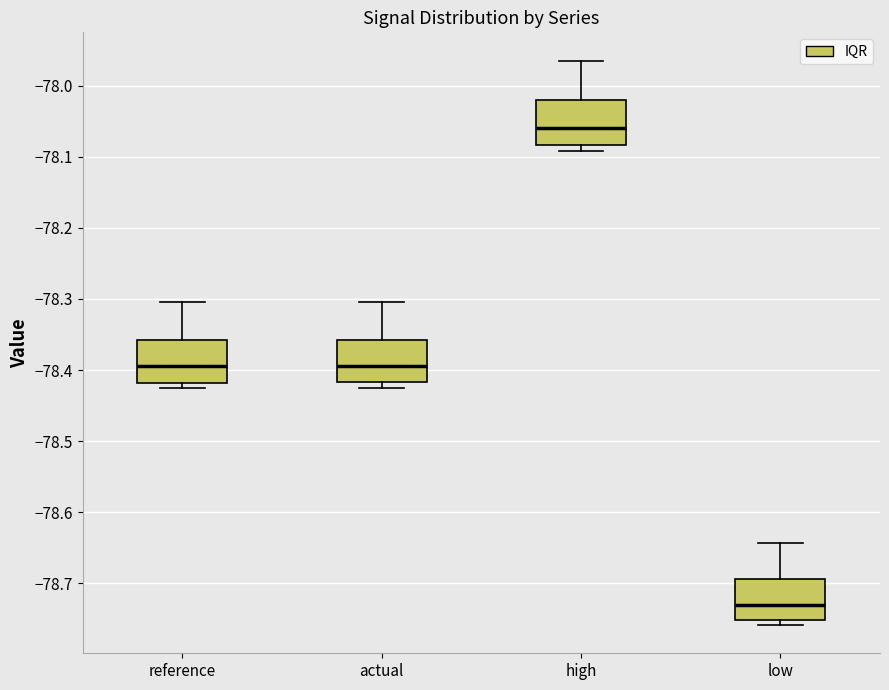

Reading left to right, transcribe this box plot: for each box, give where its median line is, the range the box spans, and where its two whiskers end, as read against the y-axis. The values are not printed on the chart, so give them approximately, as read against the axis.

reference: median -78.39, box -78.42 to -78.36, whiskers -78.43 to -78.30
actual: median -78.39, box -78.42 to -78.36, whiskers -78.43 to -78.30
high: median -78.06, box -78.08 to -78.02, whiskers -78.09 to -77.96
low: median -78.73, box -78.75 to -78.69, whiskers -78.76 to -78.64